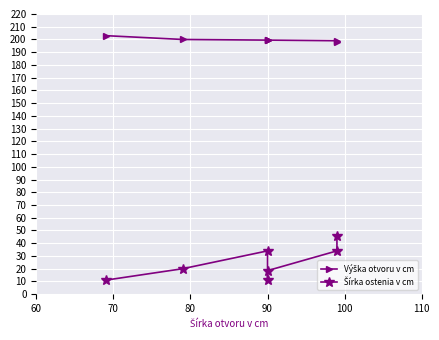

What is the minimum value for Výška otvoru v cm?

198.0